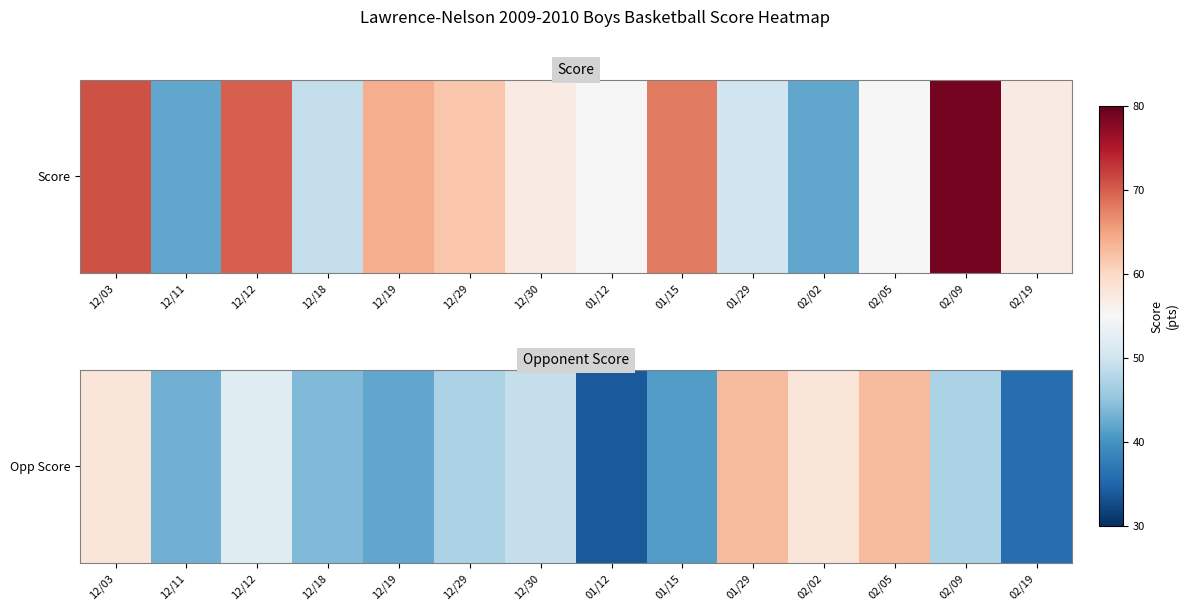

What is the change in value from 12/03 to 01/15?

-17